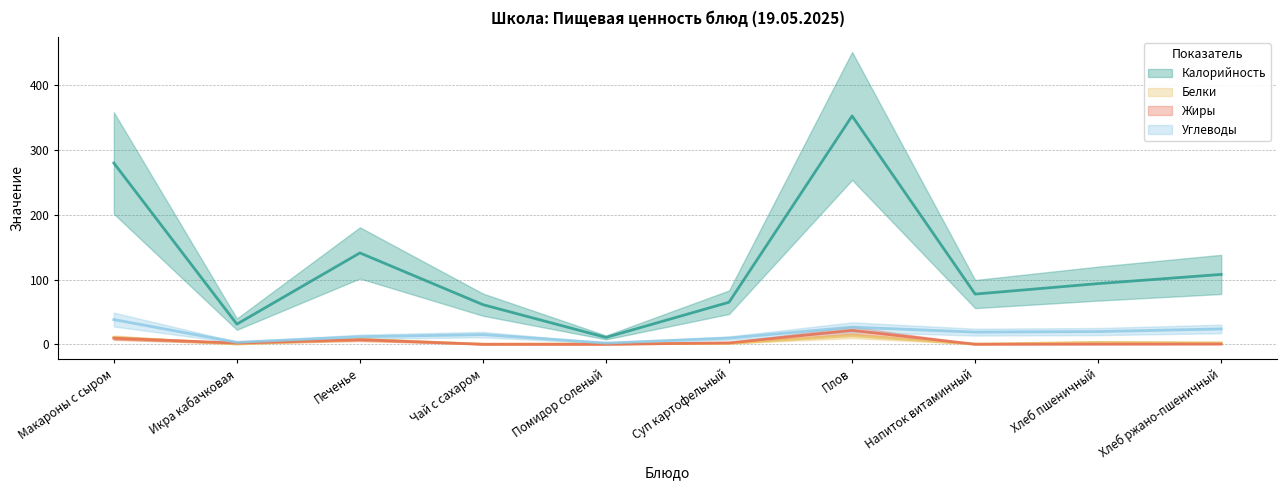

What position from the right is Помидор соленый?

6